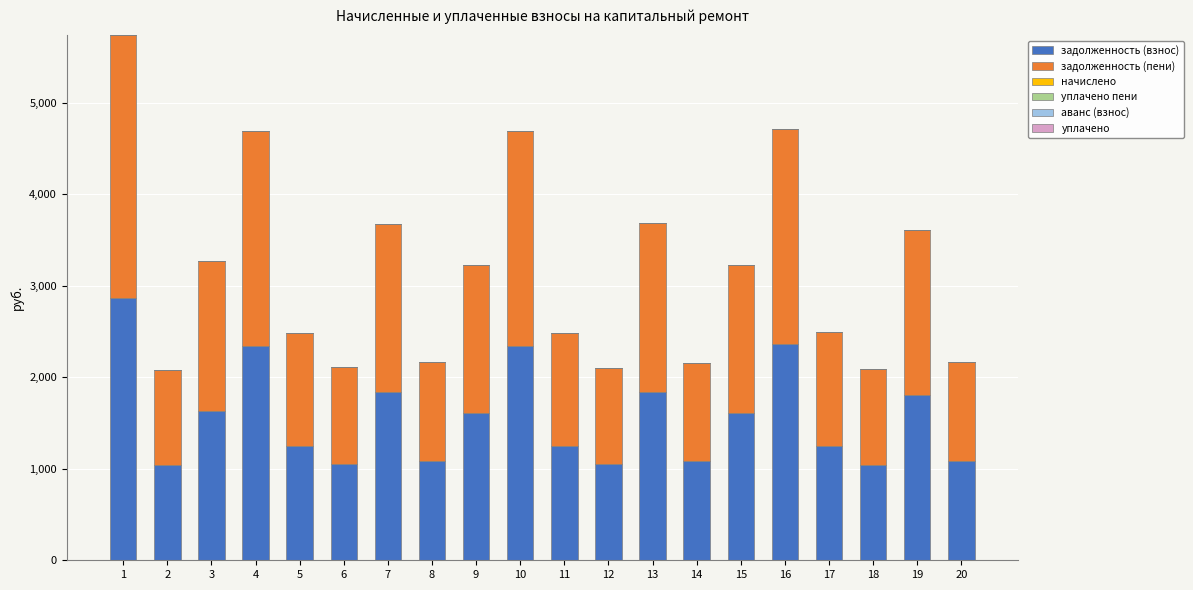

The value of задолженность (взнос) at 8 is 1083.4. True or false?

True